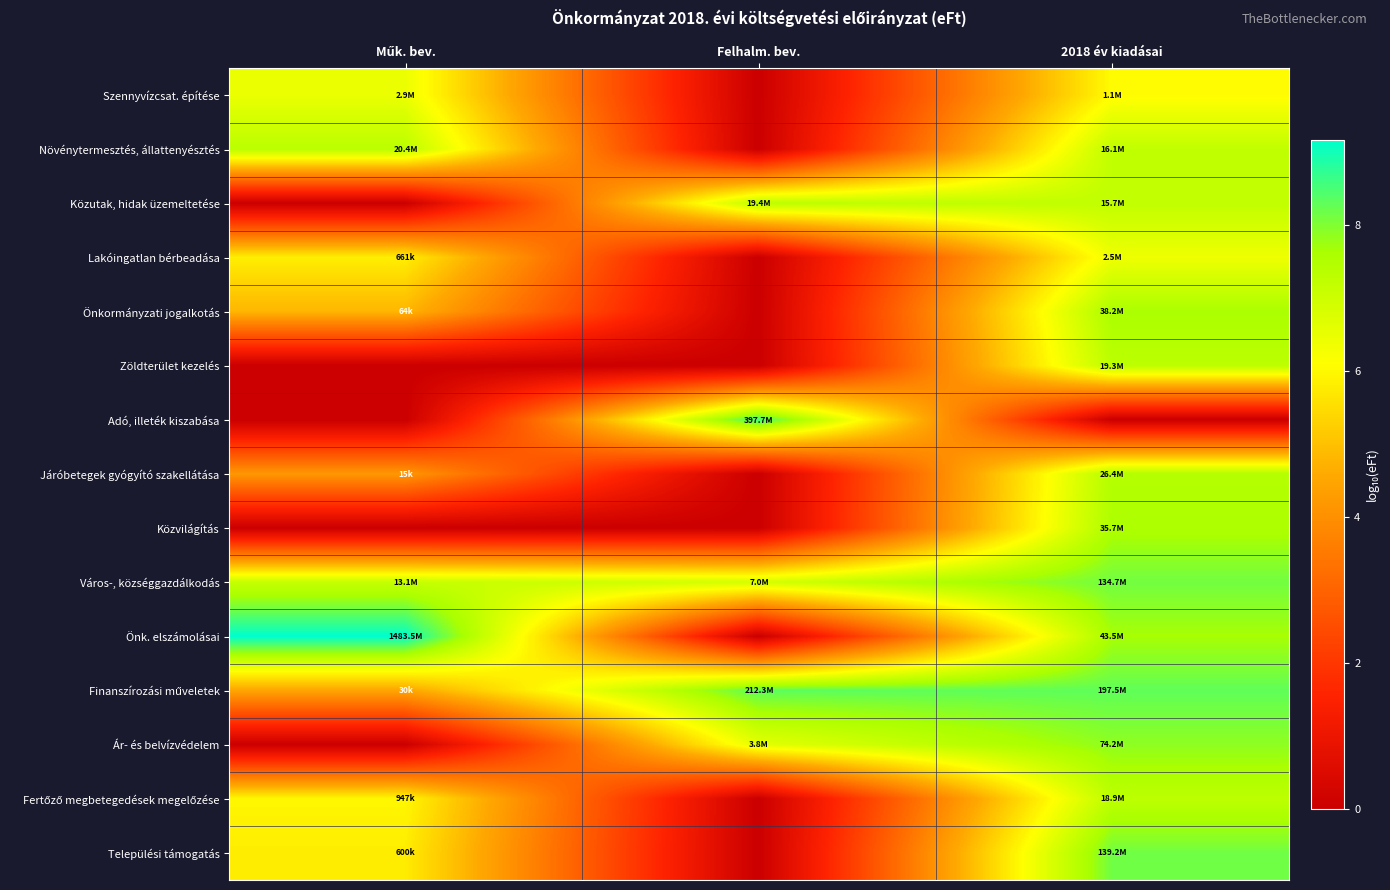

List the series in order of their peak value, highest first.

Önk. elszámolásai, Adó, illeték kiszabása, Finanszírozási műveletek, Települési támogatás, Város-, községgazdálkodás, Ár- és belvízvédelem, Önkormányzati jogalkotás, Közvilágítás, Járóbetegek gyógyító szakellátása, Növénytermesztés, állattenyésztés, Közutak, hidak üzemeltetése, Zöldterület kezelés, Fertőző megbetegedések megelőzése, Szennyvízcsat. építése, Lakóingatlan bérbeadása